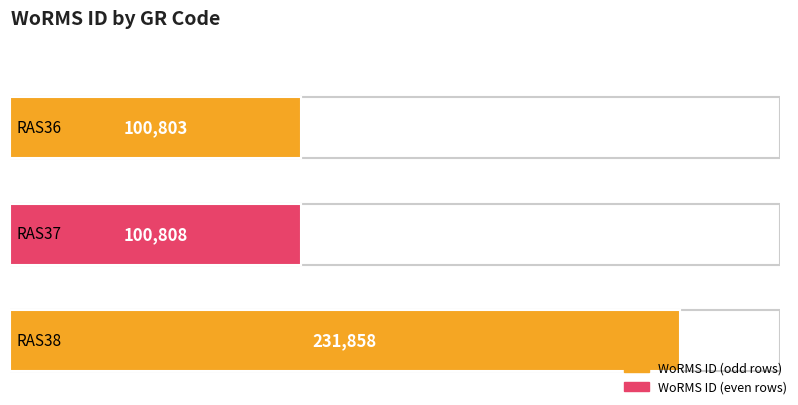

The value at RAS37 is 166798. True or false?

False